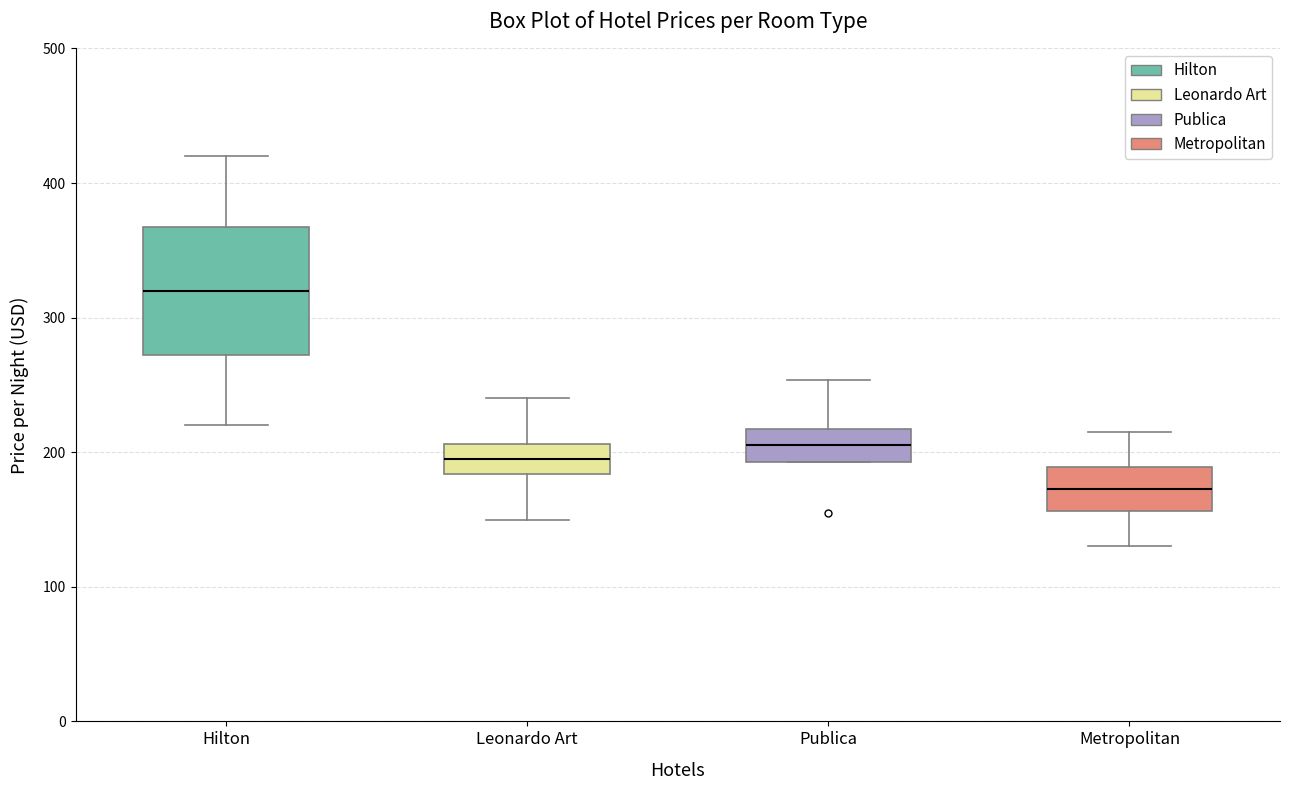

Reading left to right, transcribe this box plot: for each box, give where its median line is, the range the box spans, and where its two whiskers end, as read against the y-axis. The values are not printed on the chart, so give them approximately, as read against the axis.

Hilton: median 320, box 270 to 370, whiskers 220 to 420
Leonardo Art: median 200, box 180 to 210, whiskers 150 to 240
Publica: median 210, box 190 to 220, whiskers 190 to 250
Metropolitan: median 170, box 160 to 190, whiskers 130 to 220